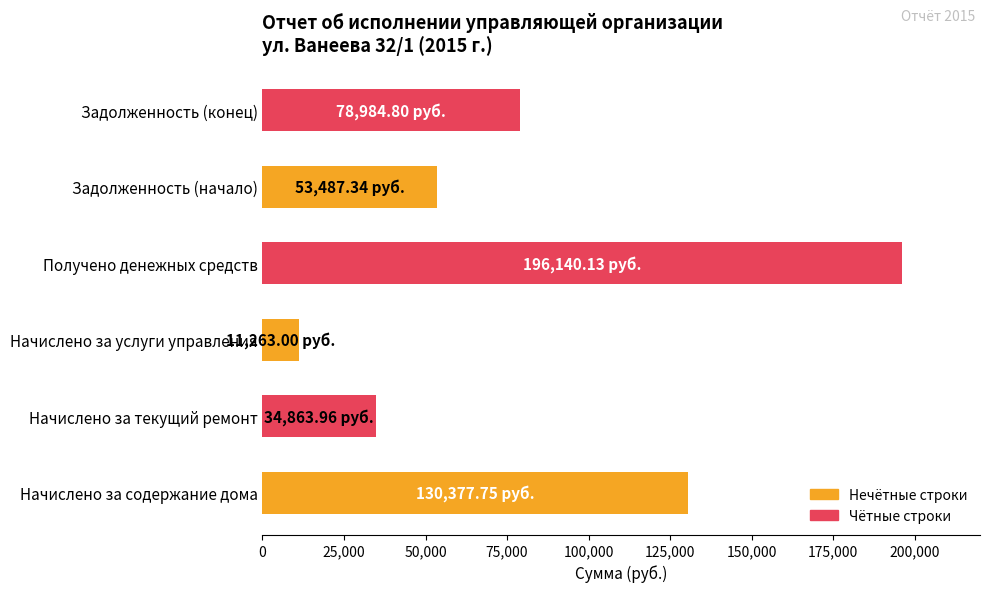

Does the chart contain stacked bars?

No